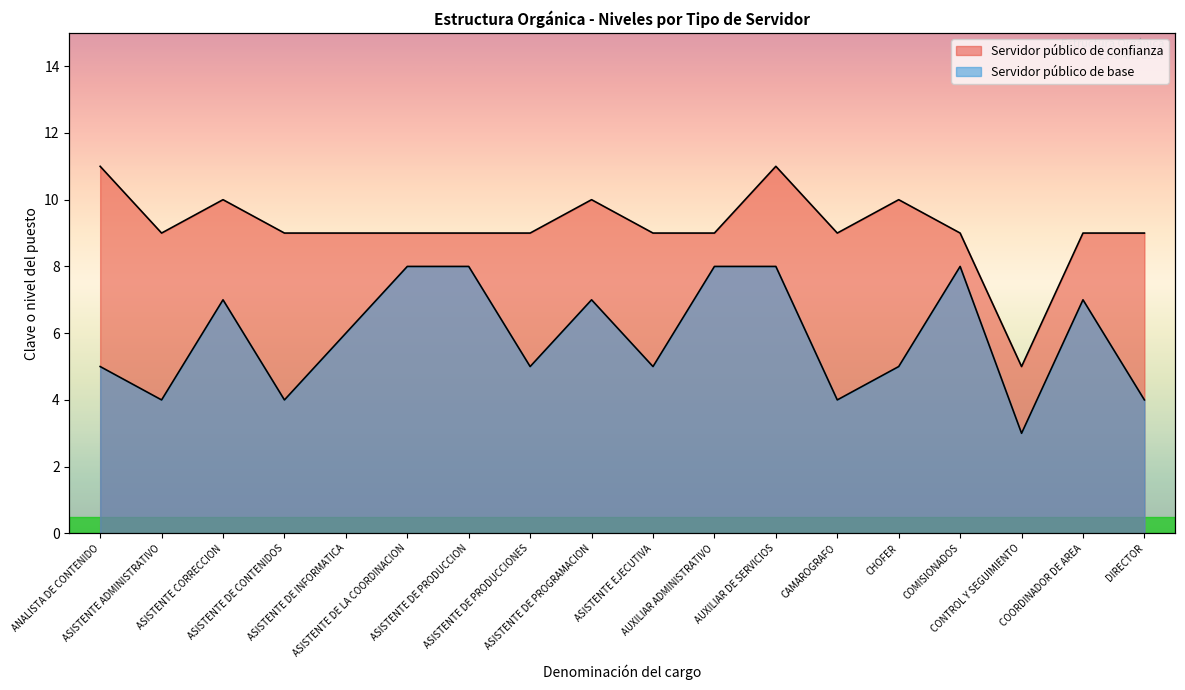

How many distinct data groups are displayed?

2